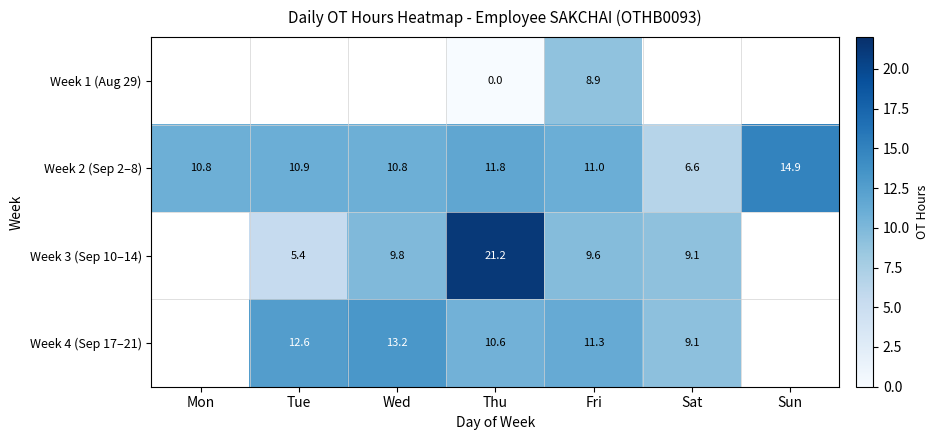

What is the total value across all series at Thu?

43.6